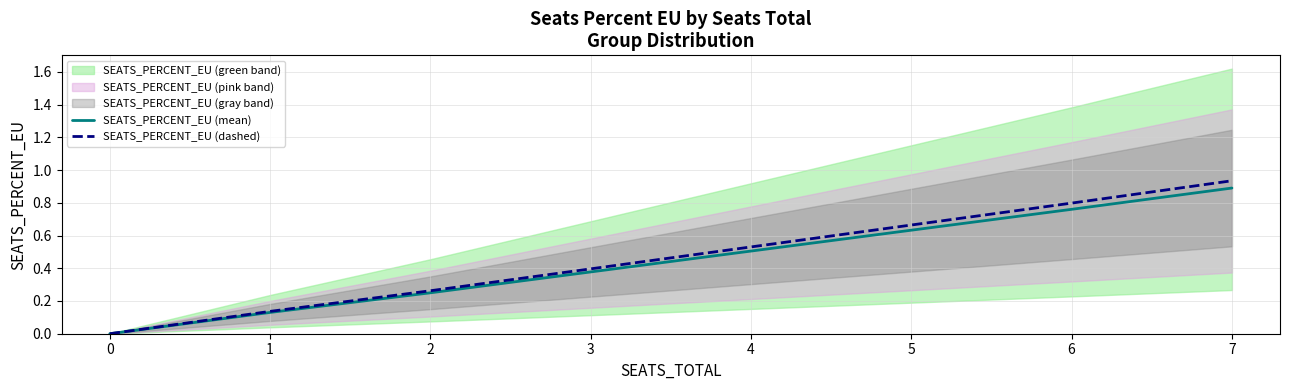

True or false: SEATS_PERCENT_EU (dashed) and SEATS_PERCENT_EU (mean) cross at least once.

False